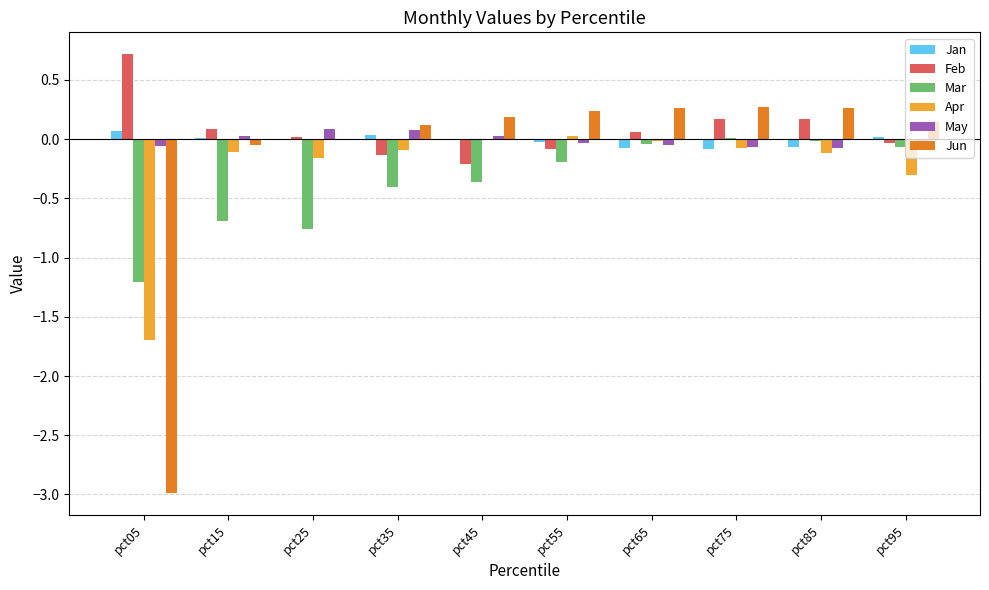

Is the value of Jun at pct35 greater than the value of Jan at pct25?

Yes